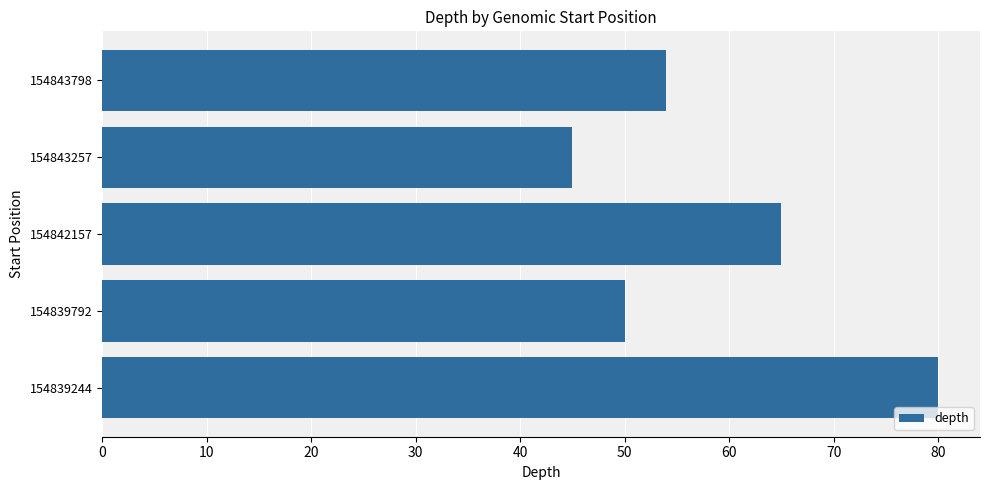

Are the bars grouped side by side (vs. stacked)?

No